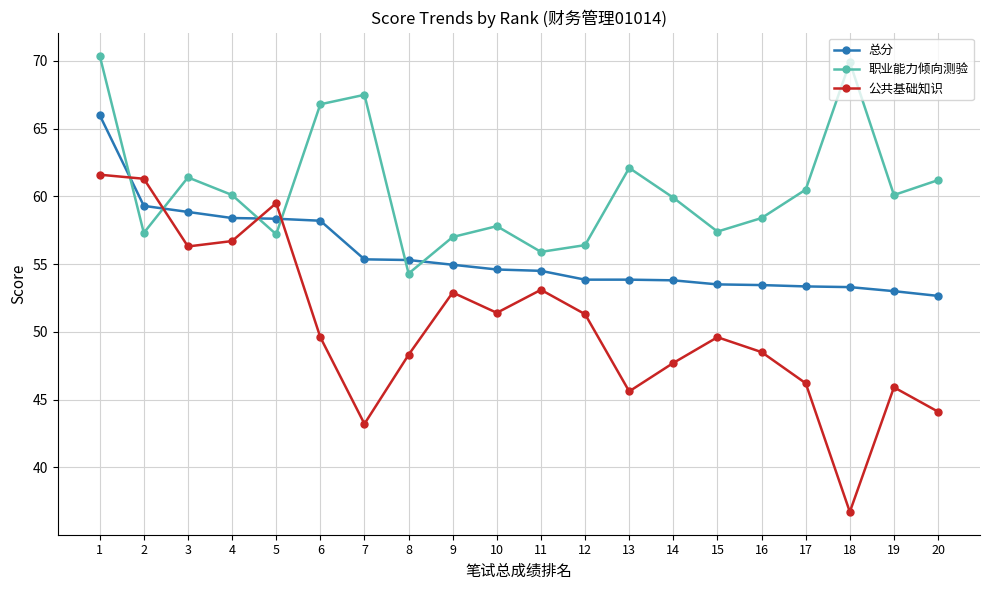

Read the 总分 value at 18.

53.3